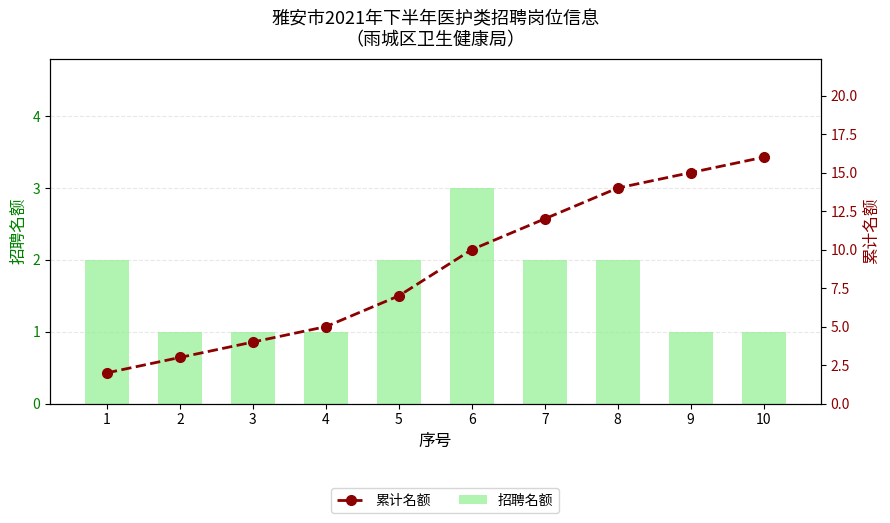

How many groups of bars are there?

10